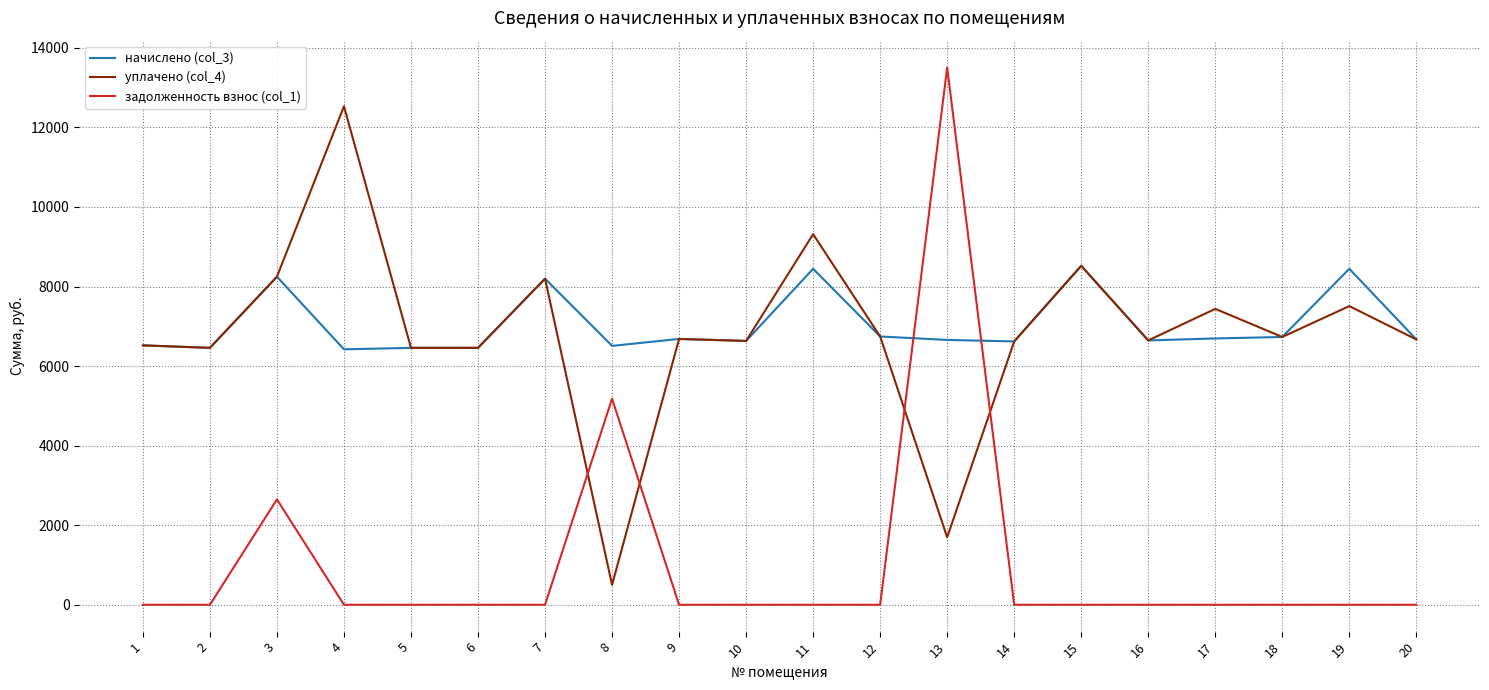

The value of уплачено (col_4) at 19 is 3885.6. True or false?

False